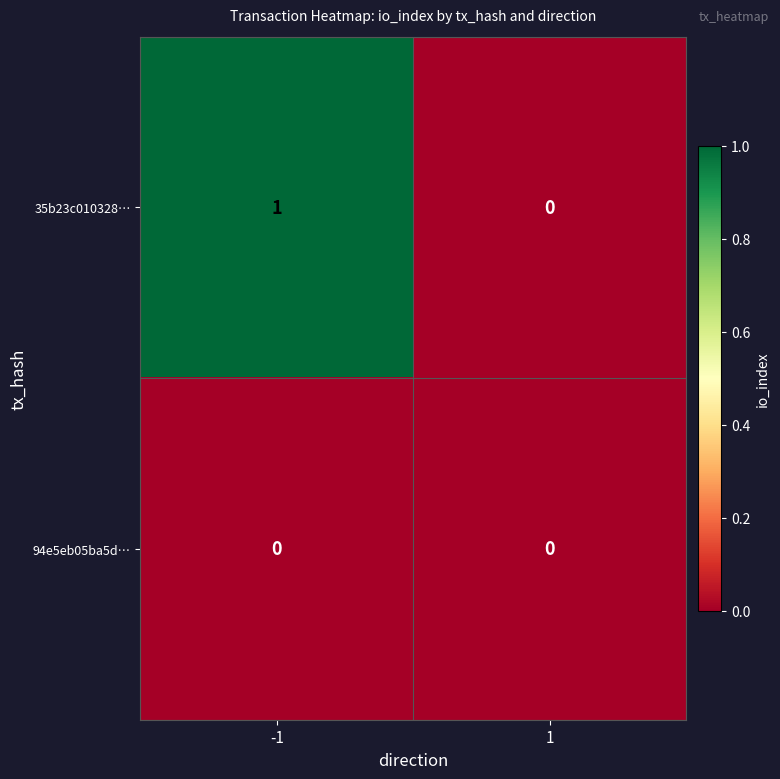

Rank the series by their average value, from lowest to highest.

94e5eb05ba5d…, 35b23c010328…